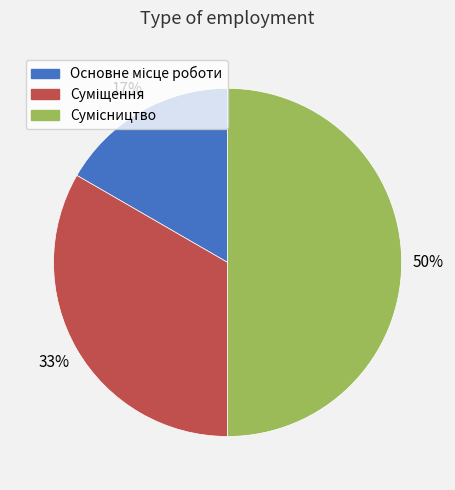

To the nearest percent, what is the average slice percentage?

33%